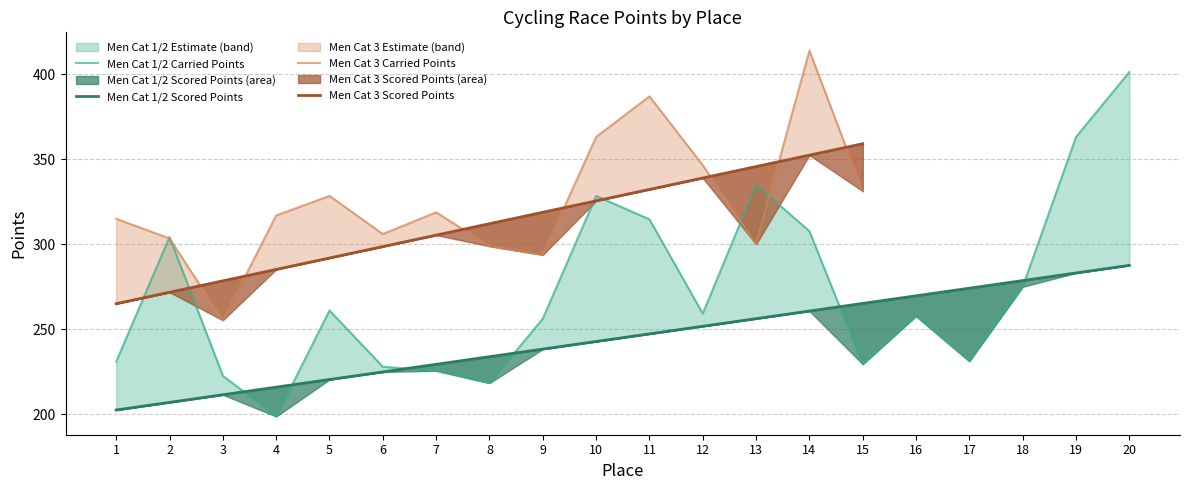

How many values in the Carried Points series are below 259?

10